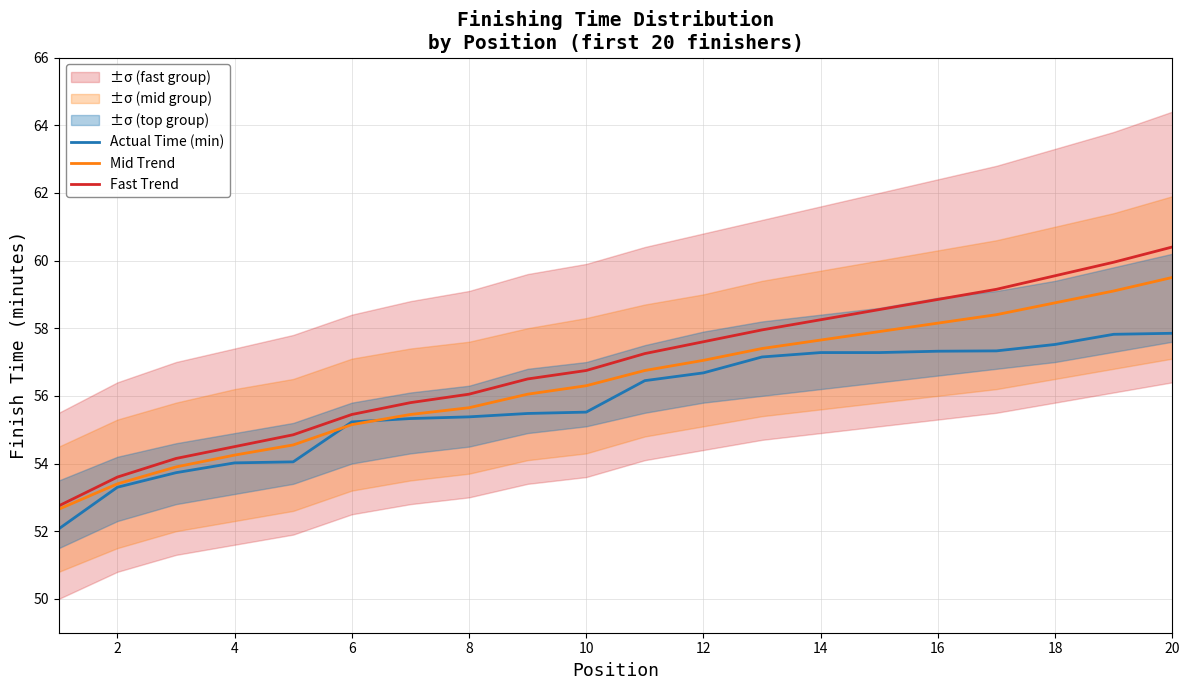

Does the chart display data point markers on the line(s)?

No